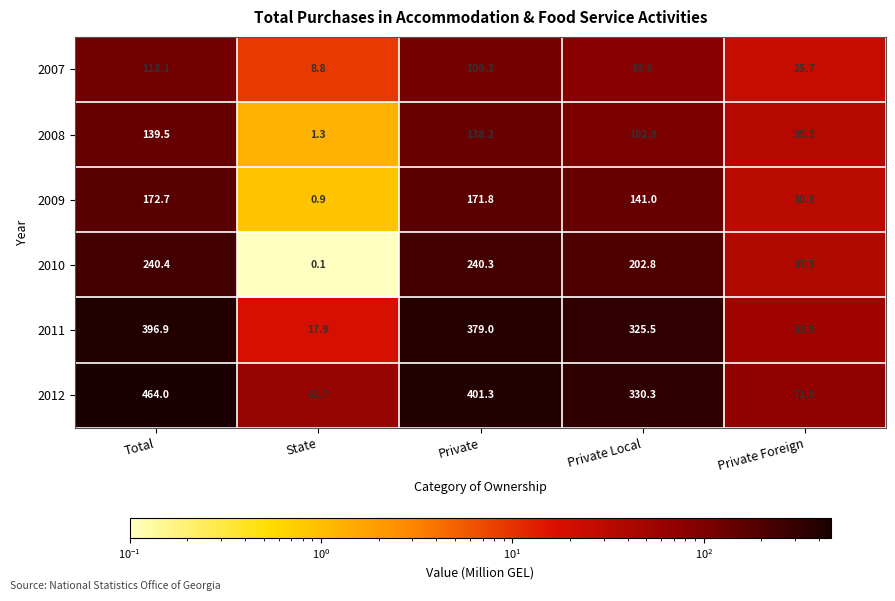

Read the 2007 value at Private Foreign.

25.7